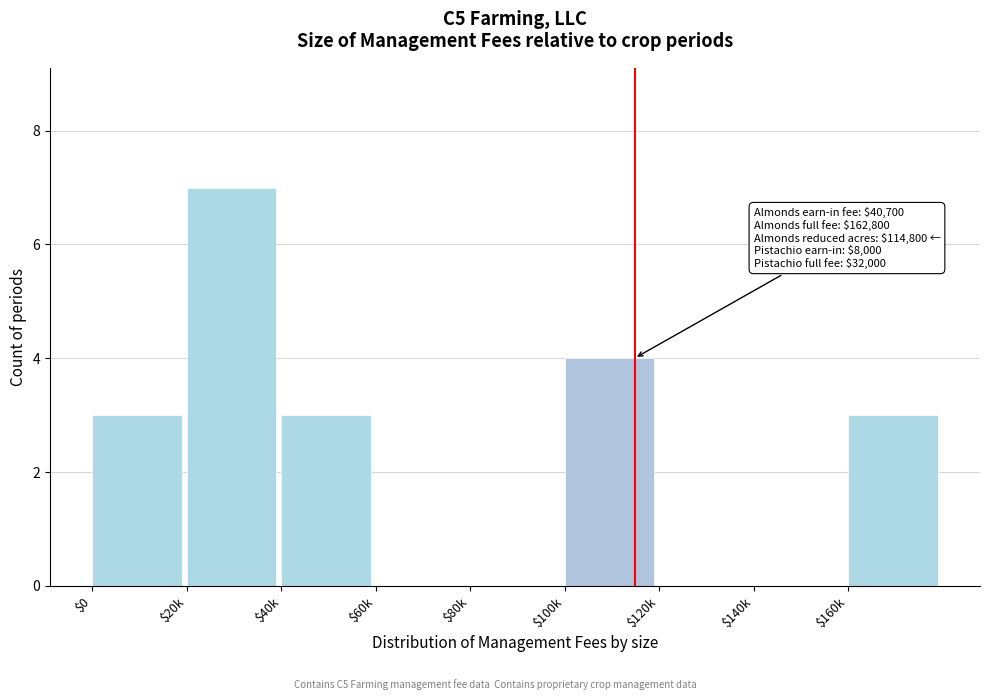

Is it true that the value at $60k is 0?

True